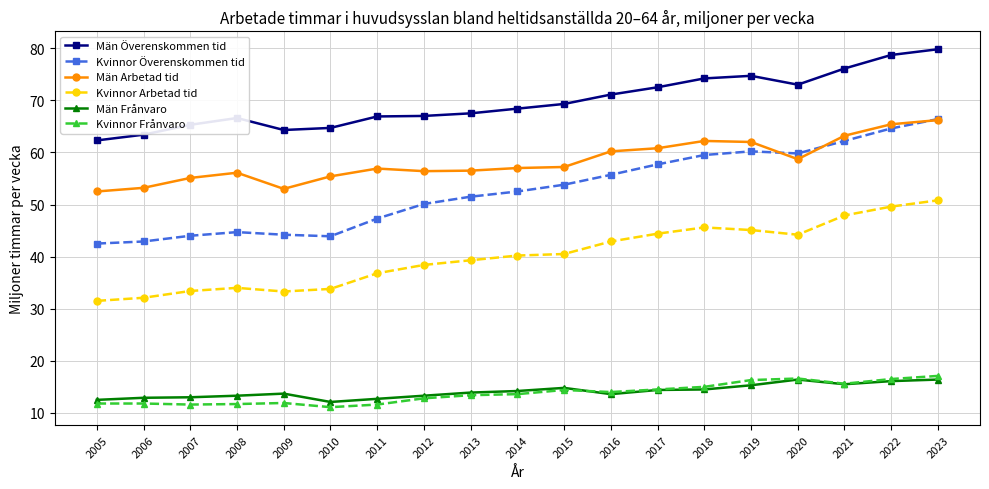

True or false: Kvinnor Arbetad tid has more than 0 points higher than both neighbors.

True